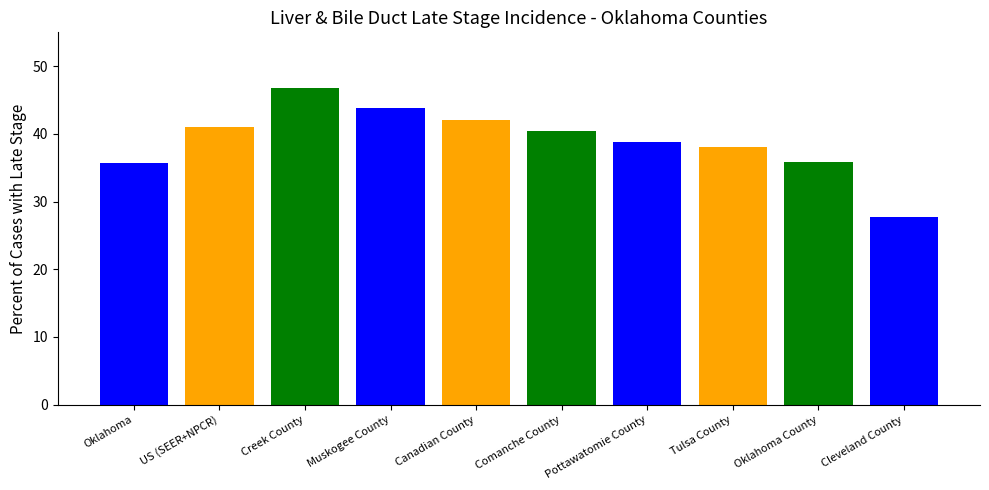

List the labels in order of value, smallest first.

Cleveland County, Oklahoma, Oklahoma County, Tulsa County, Pottawatomie County, Comanche County, US (SEER+NPCR), Canadian County, Muskogee County, Creek County